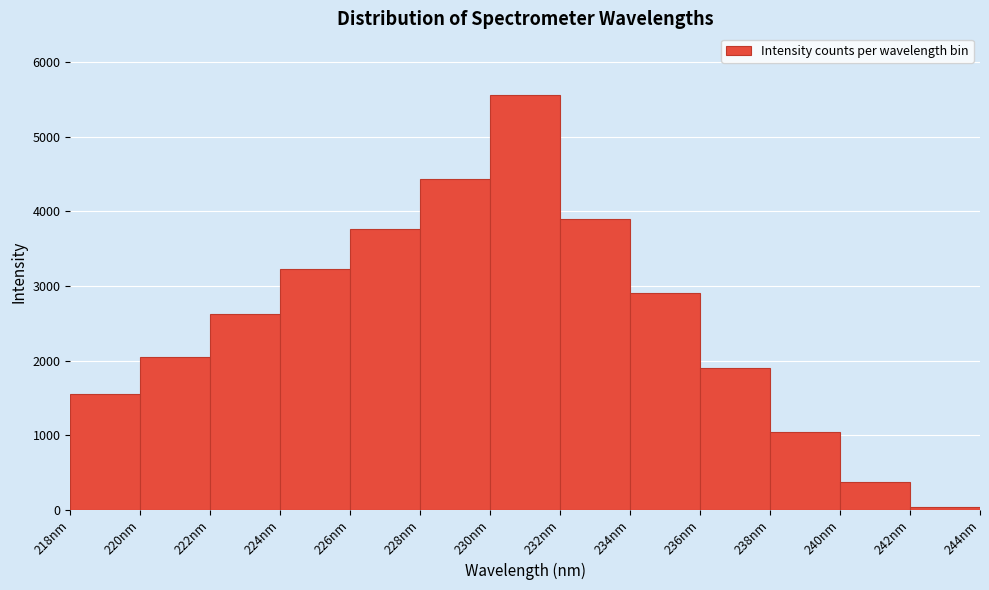

What is the height of the bar covering 218 to 220 on the x-axis? The values are not printed on the chart, so give them approximately, as read against the axis.

1600